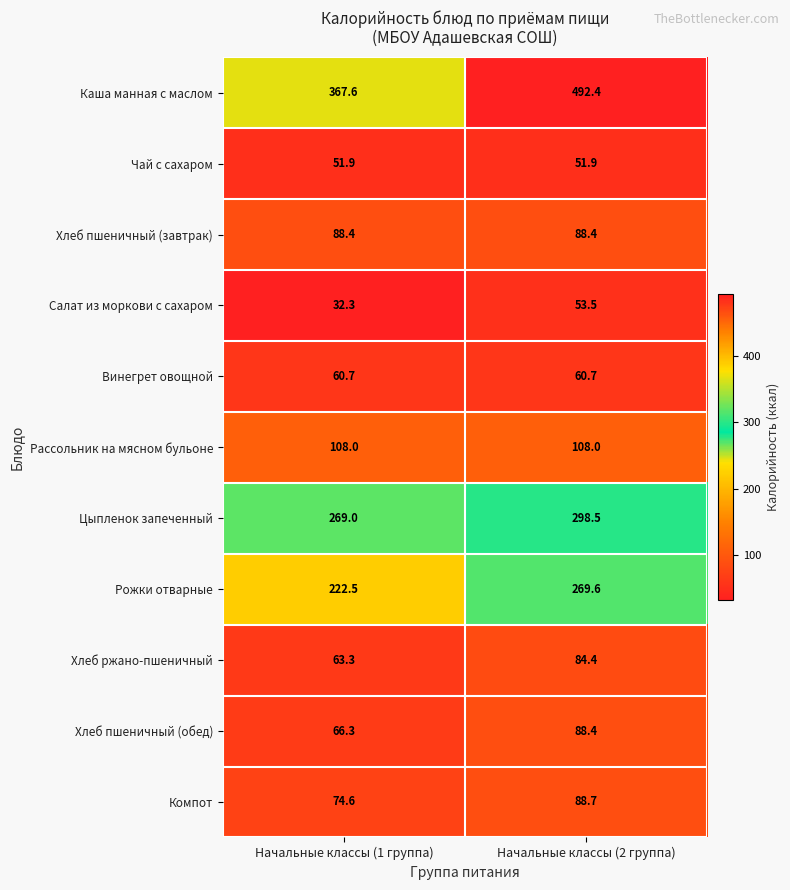

At which category does the chart reach its minimum across all series?

Начальные классы (1 группа)